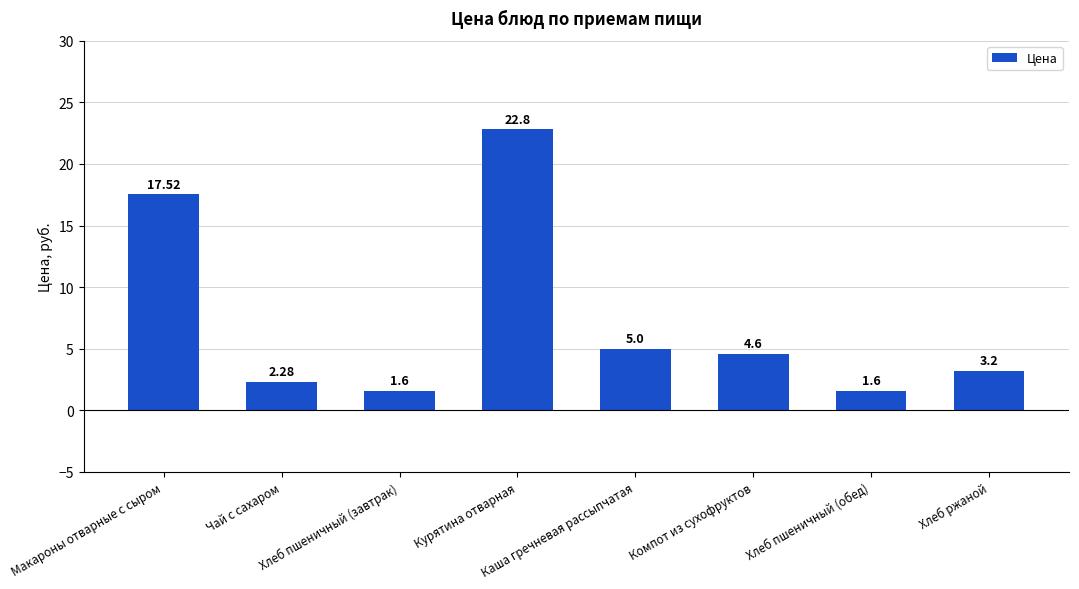

What is the minimum value shown in the chart?

1.6